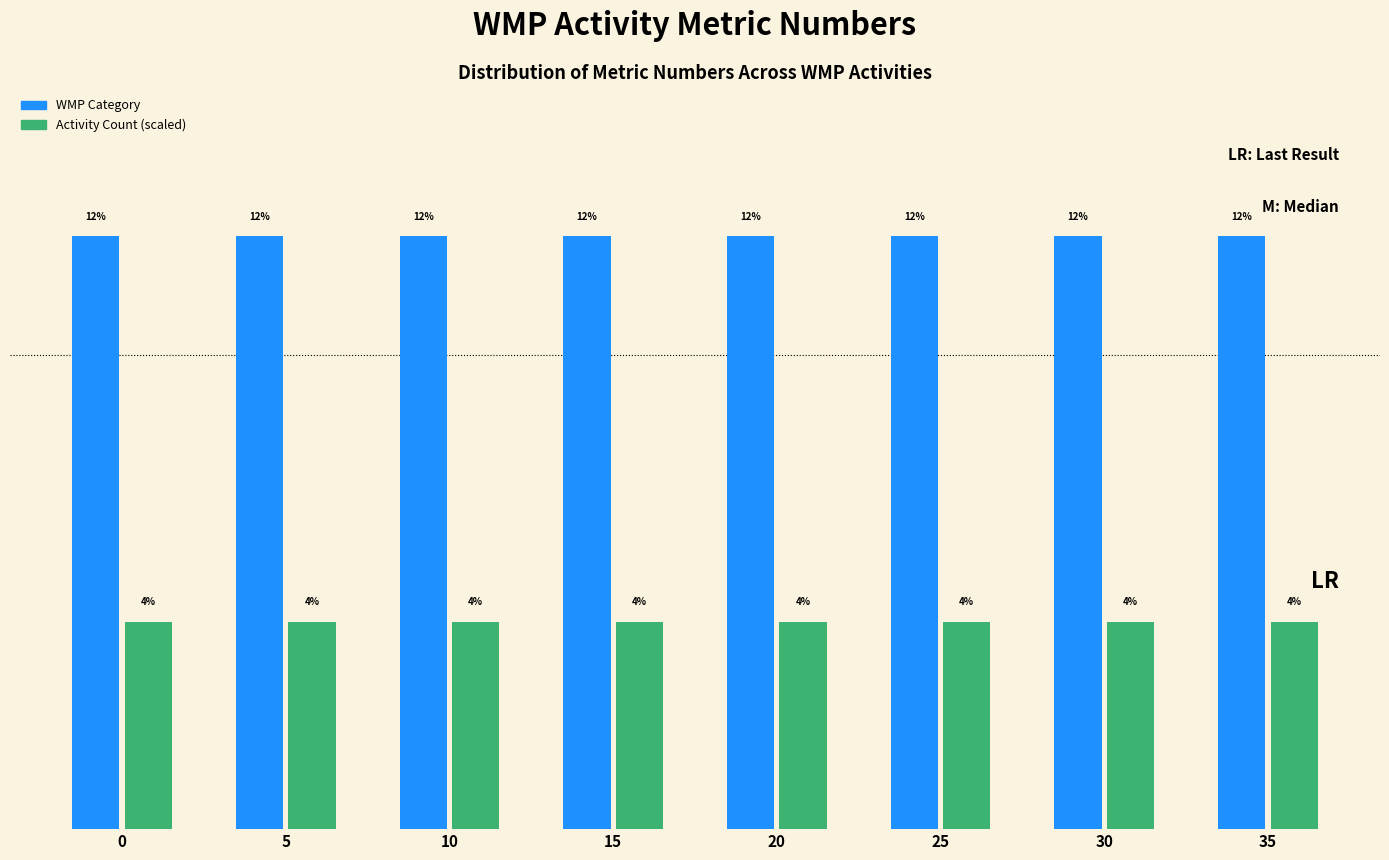

Are the bars grouped side by side (vs. stacked)?

Yes